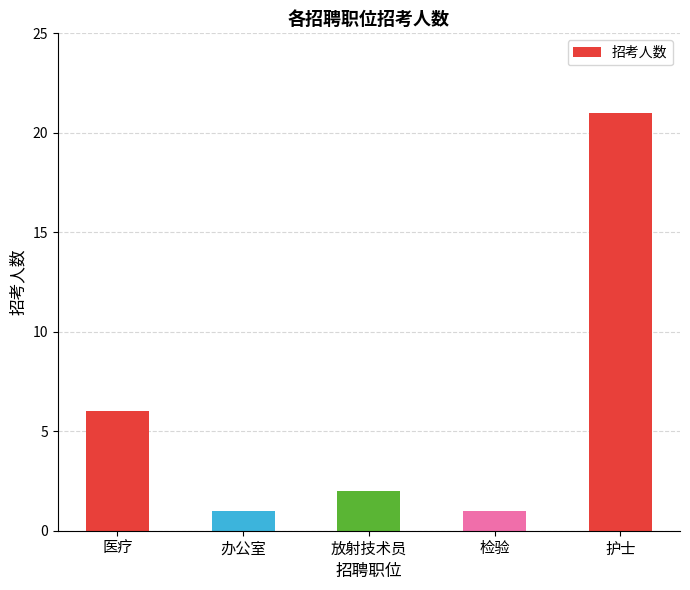

Which has a higher value, 护士 or 医疗?

护士